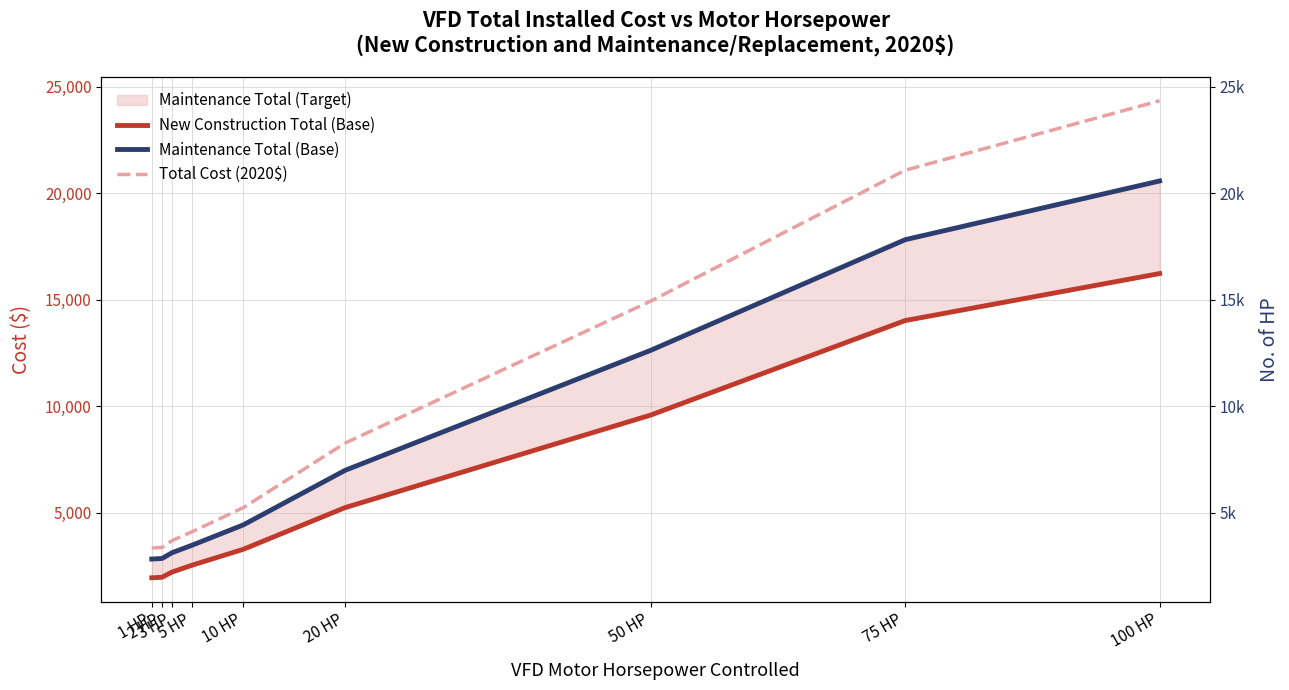

True or false: New Construction Total (Base) and Total Cost (2020$) intersect in this chart.

False